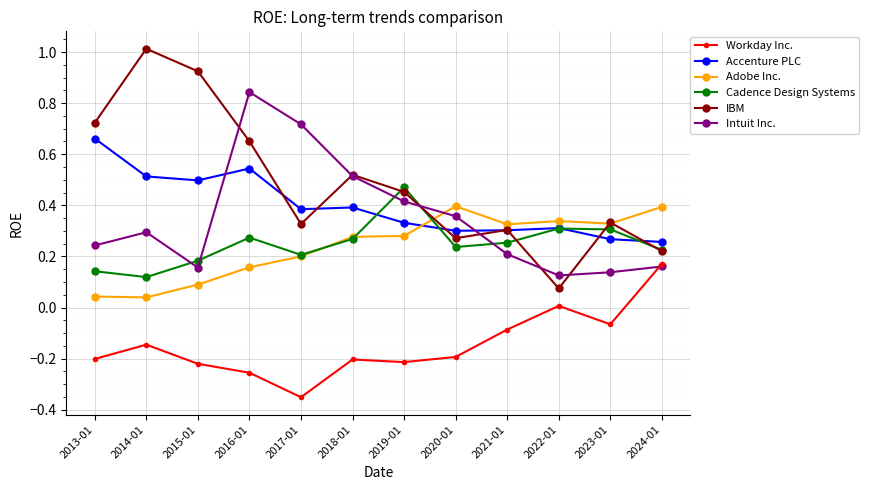

How many series are shown in this chart?

6